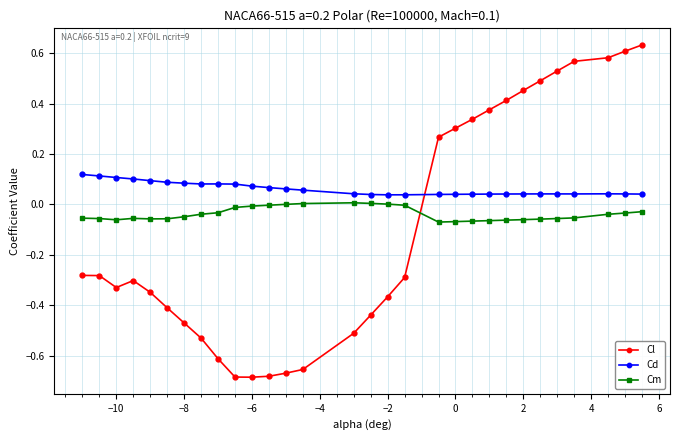

True or false: Cd has more than 2 interior local peaks.

True